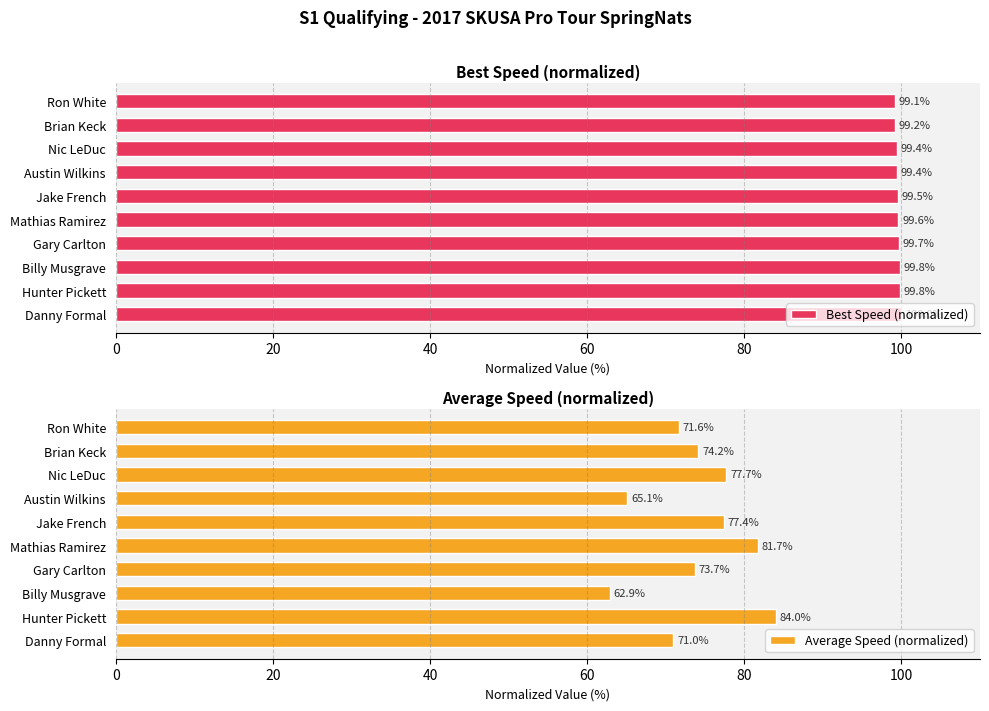

What is the minimum value for Best Speed (normalized)?

99.1